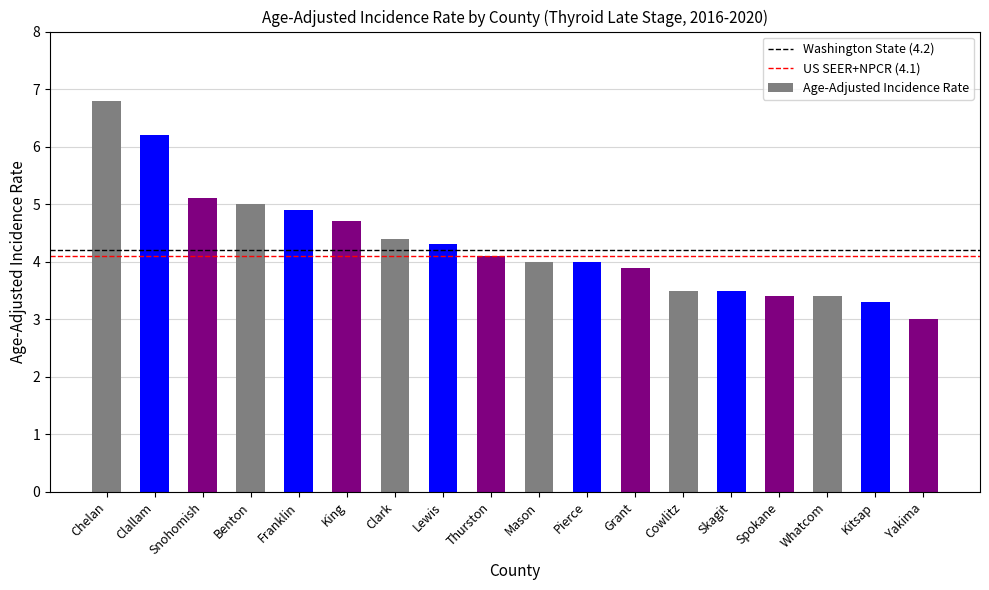

Are the bars horizontal?

No